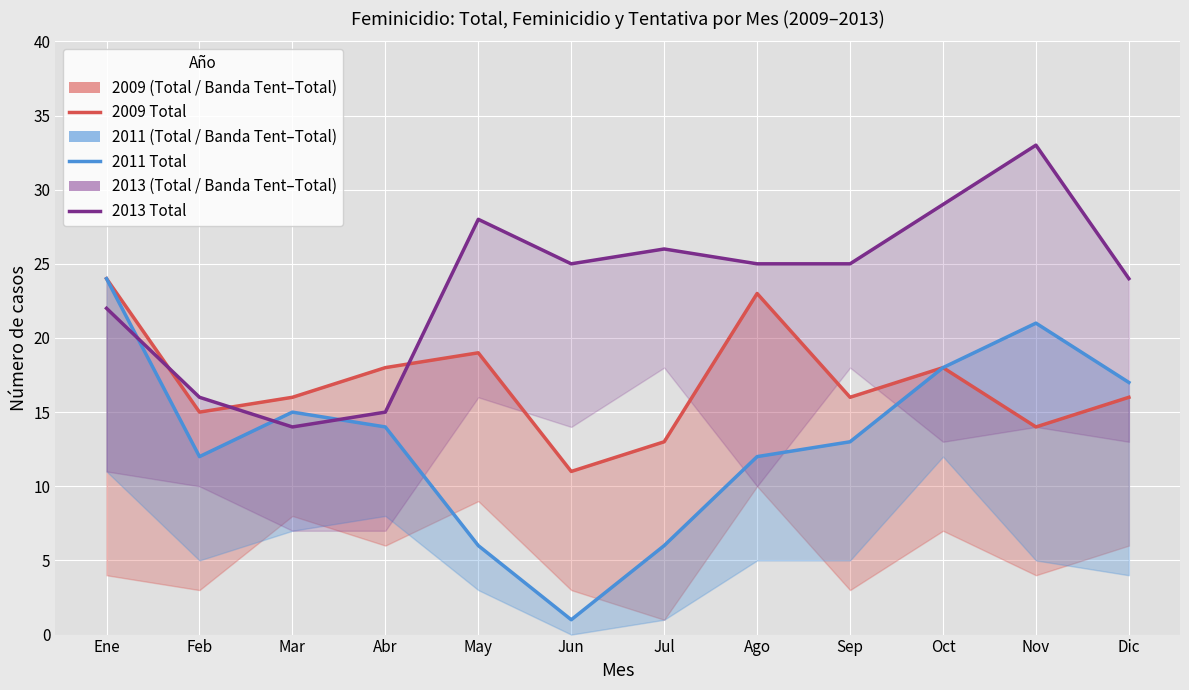

Between May and Sep, which is larger?

May